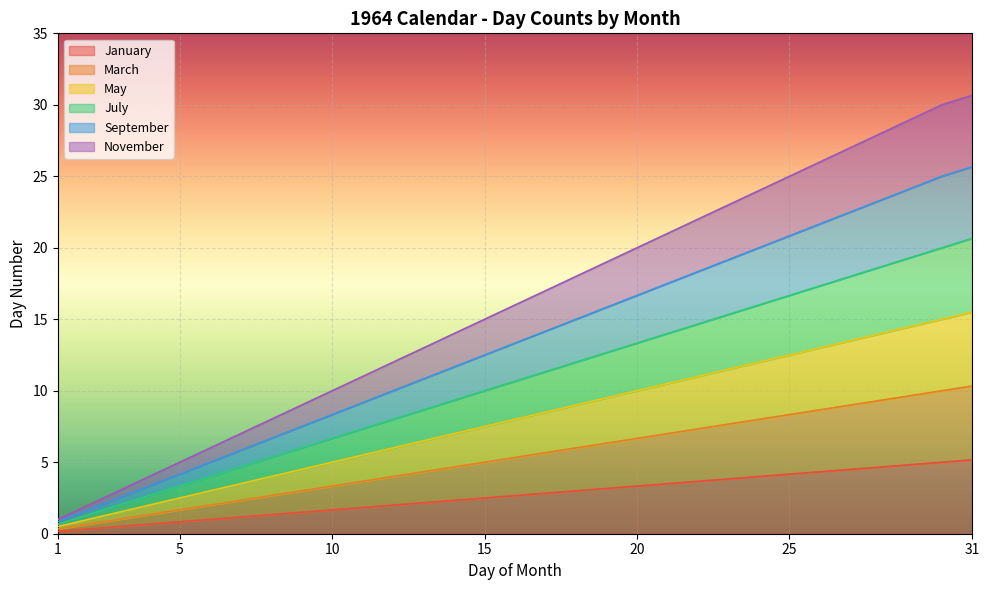

What is the smallest value displayed?

0.2